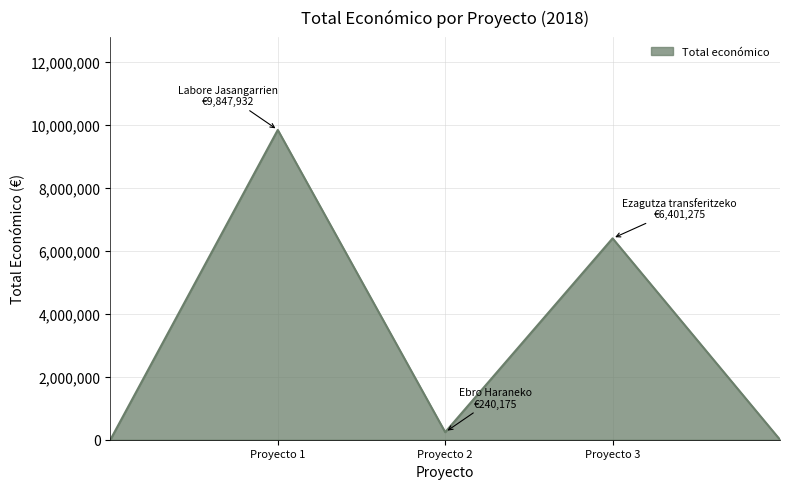

What is the maximum value shown in the chart?

9847932